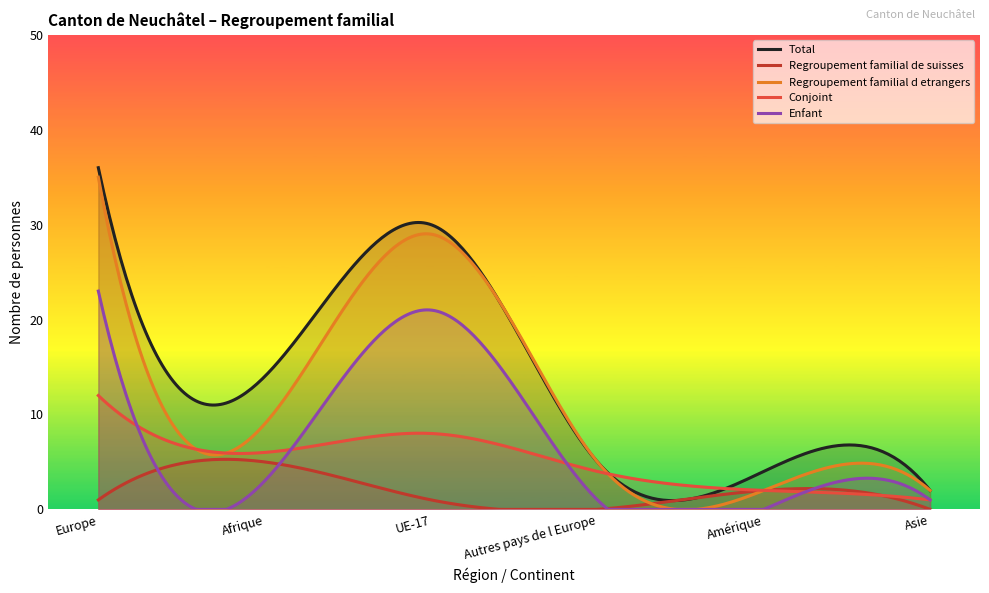

What is the sum of all Regroupement familial de suisses values?

609.0